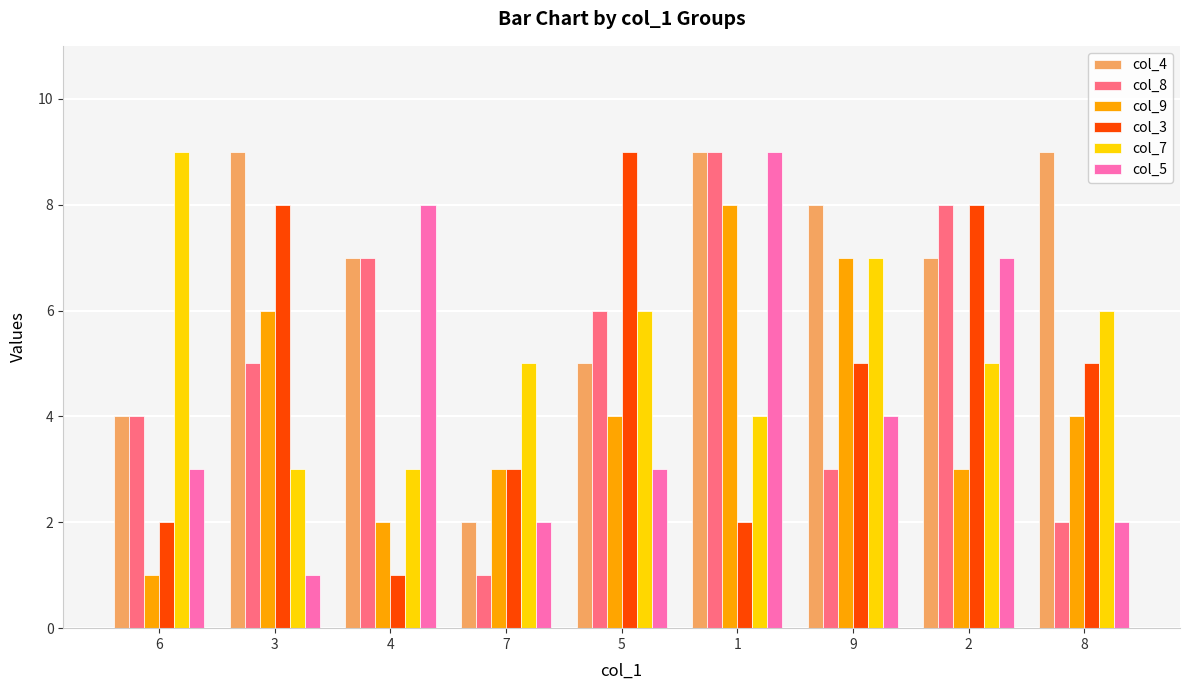

What is the average value of the col_4 series?

7